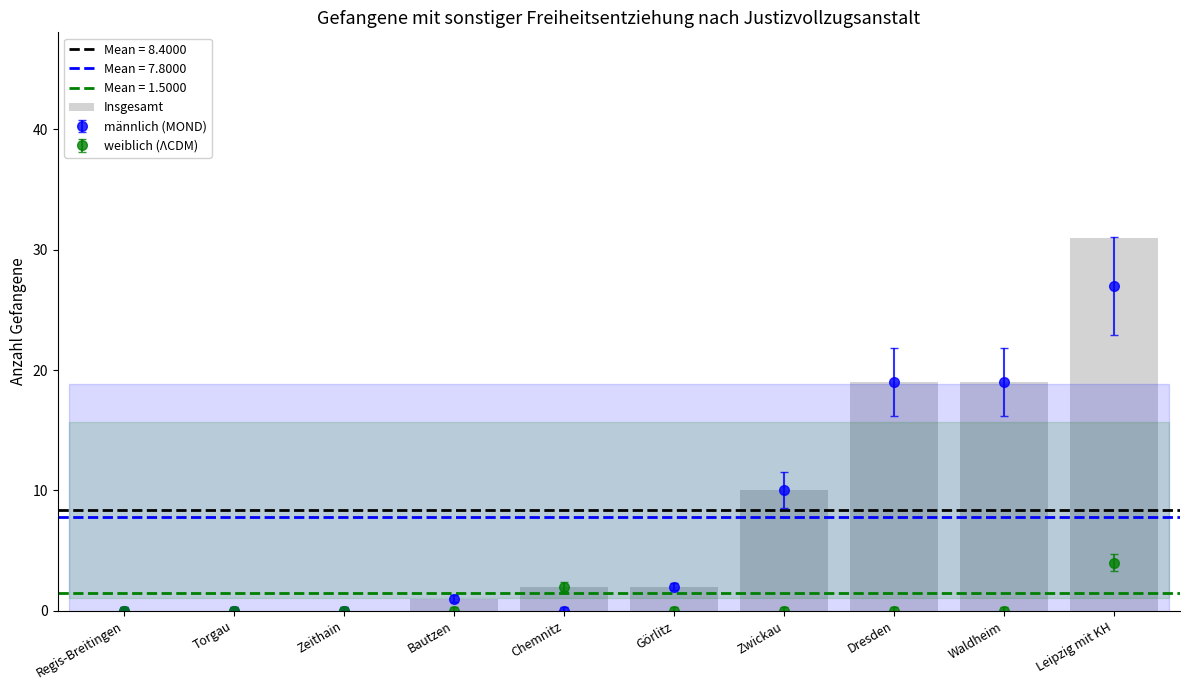

What is the sum of the values at Bautzen and Regis-Breitingen?

1